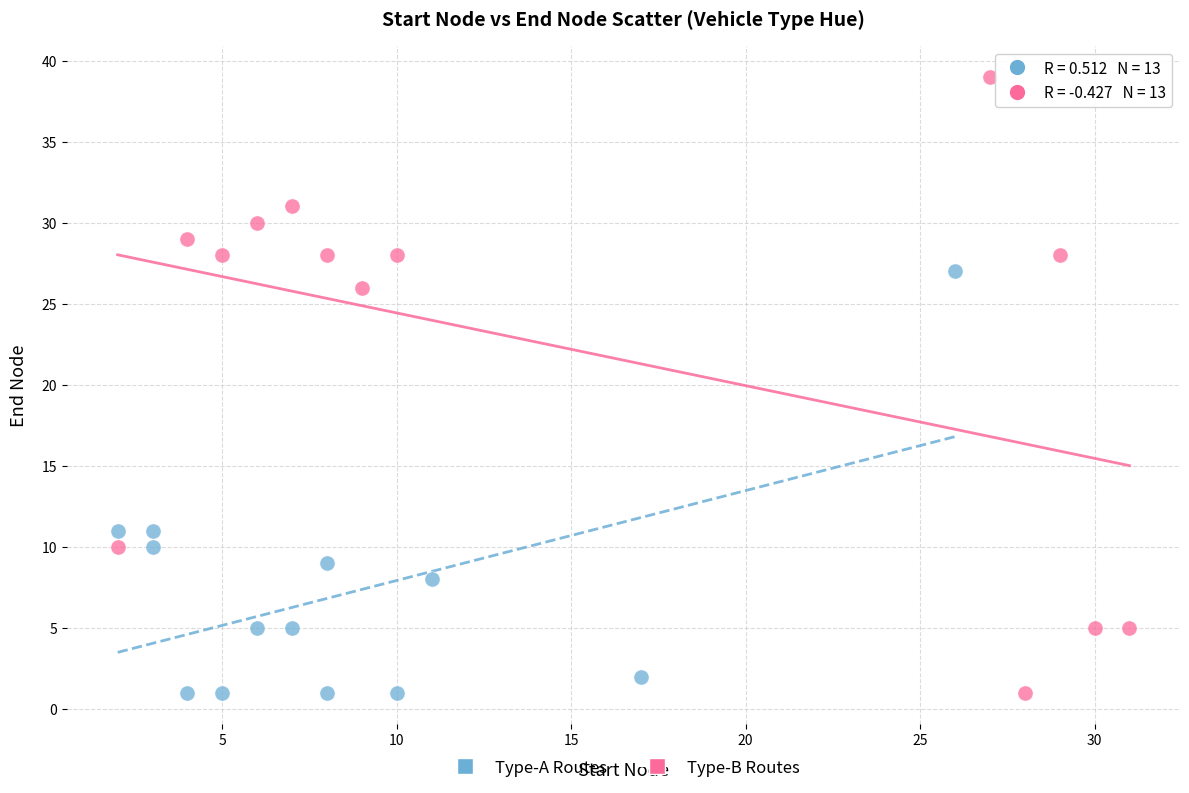

Which series has the largest Y range (max minus min)?

Type-B Routes